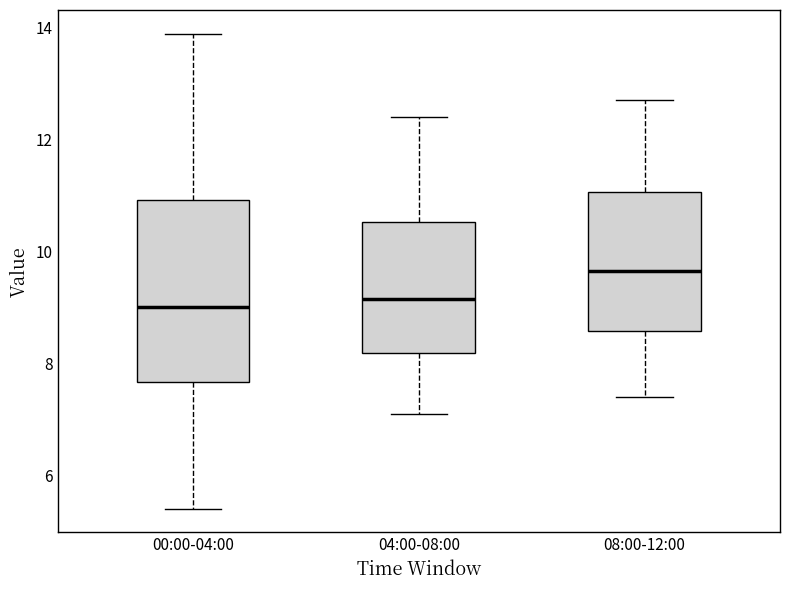

Which box is the tallest, from its lower edge to its upper edge?

00:00-04:00